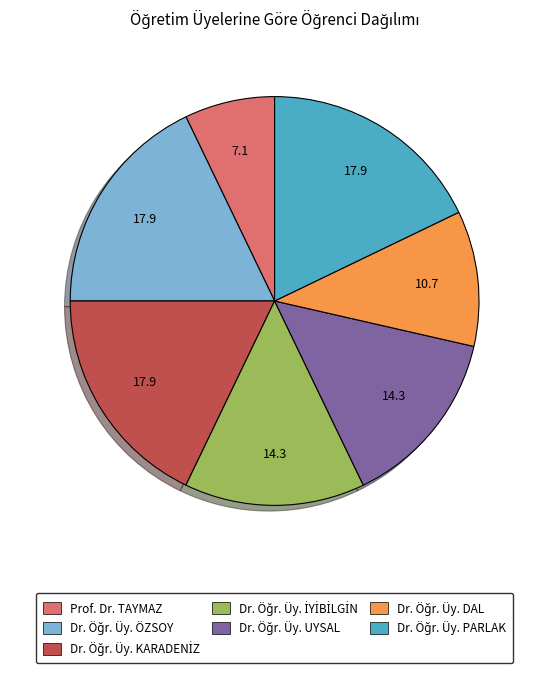

Is there any slice that represents more than half of the pie?

No